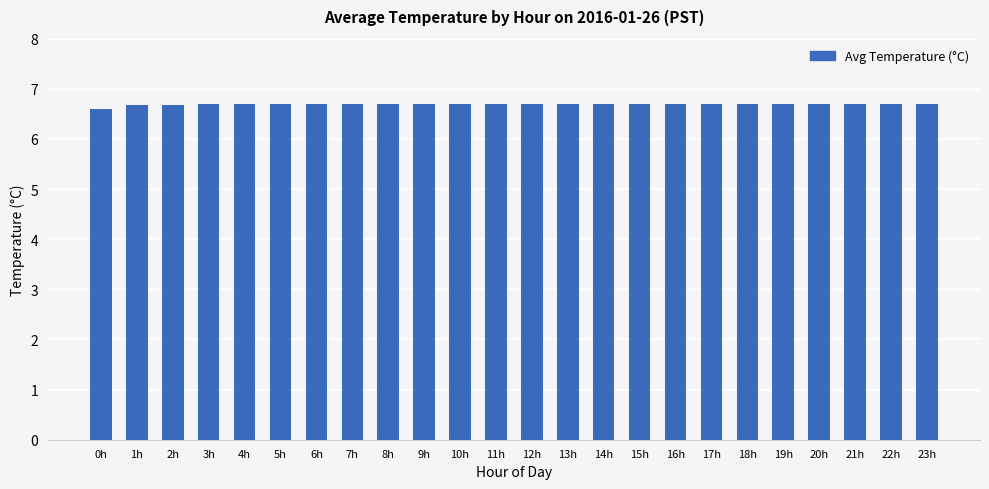

What is the label of the 20th bar from the left?

19h